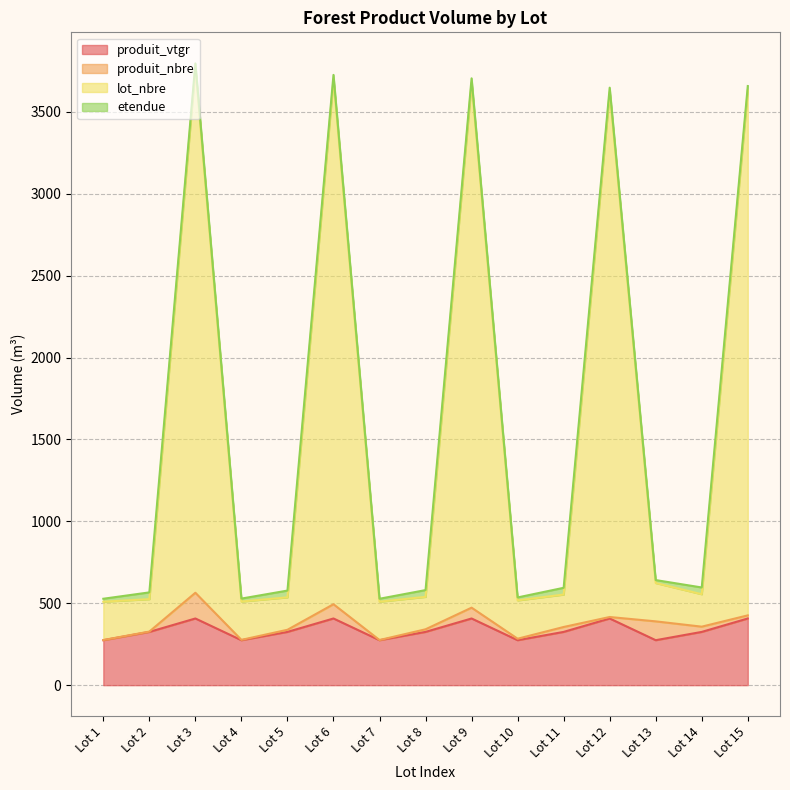

What is the highest value of the produit_vtgr series?

407.0